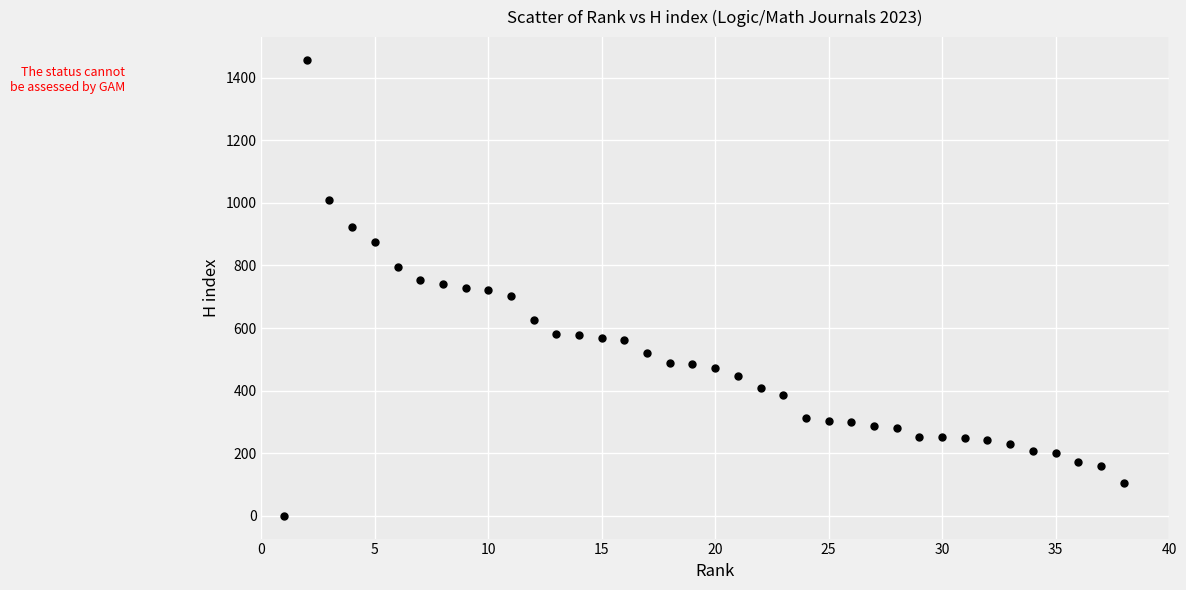

What is the range of X values (max minus min)?

37